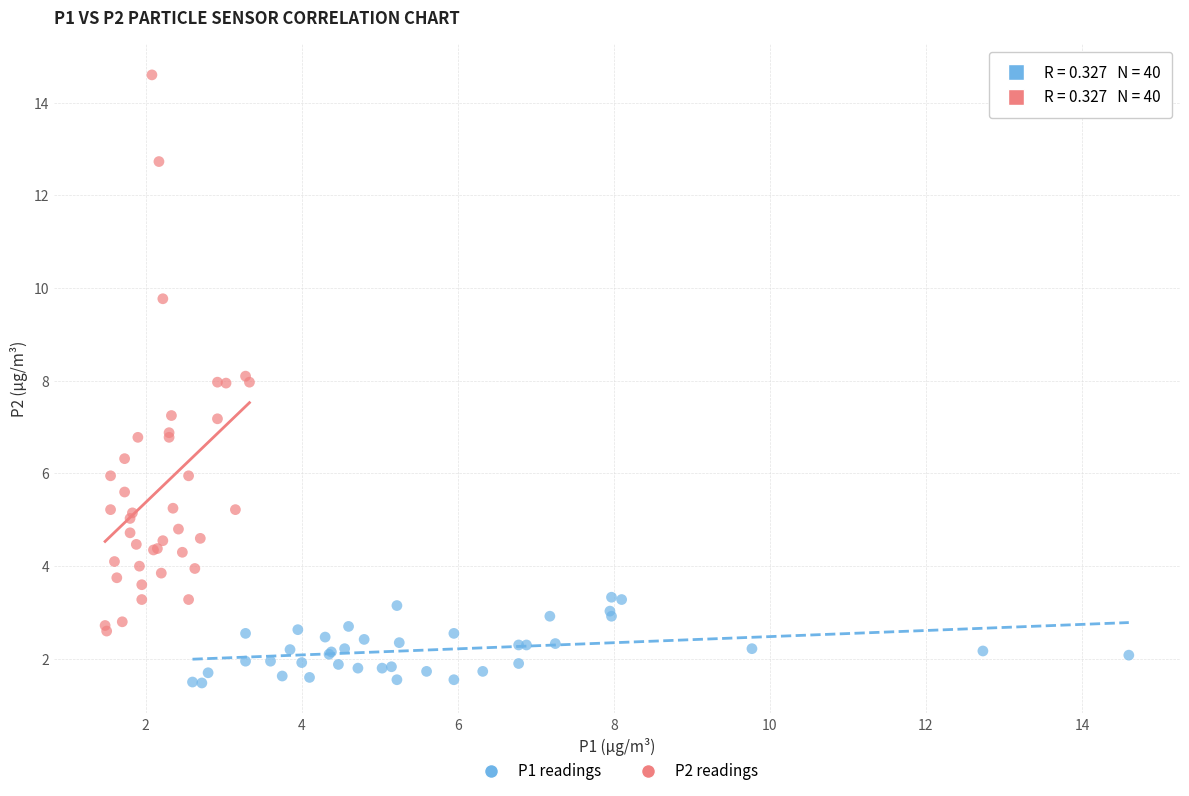

Which series reaches the minimum Y coordinate?

P1 readings